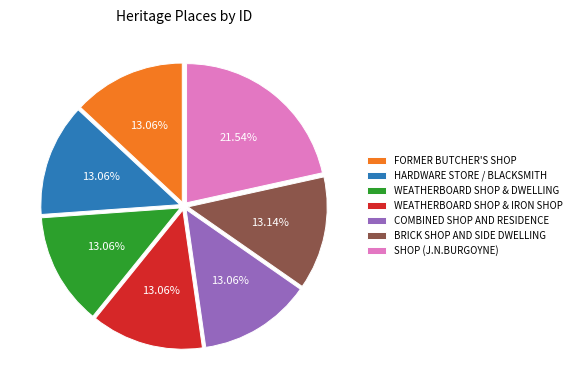

To the nearest percent, what is the difference between the largest and smallest slice percentages?

8%